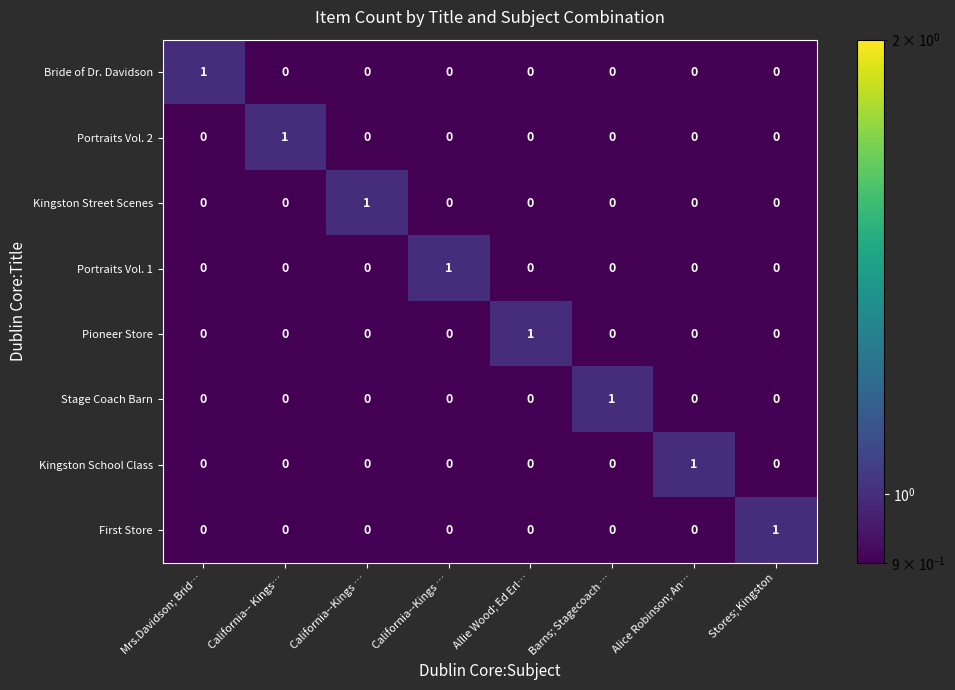

Between Mrs.Davidson; Brid… and California--Kings …, which series saw the biggest shift?

Bride of Dr. Davidson